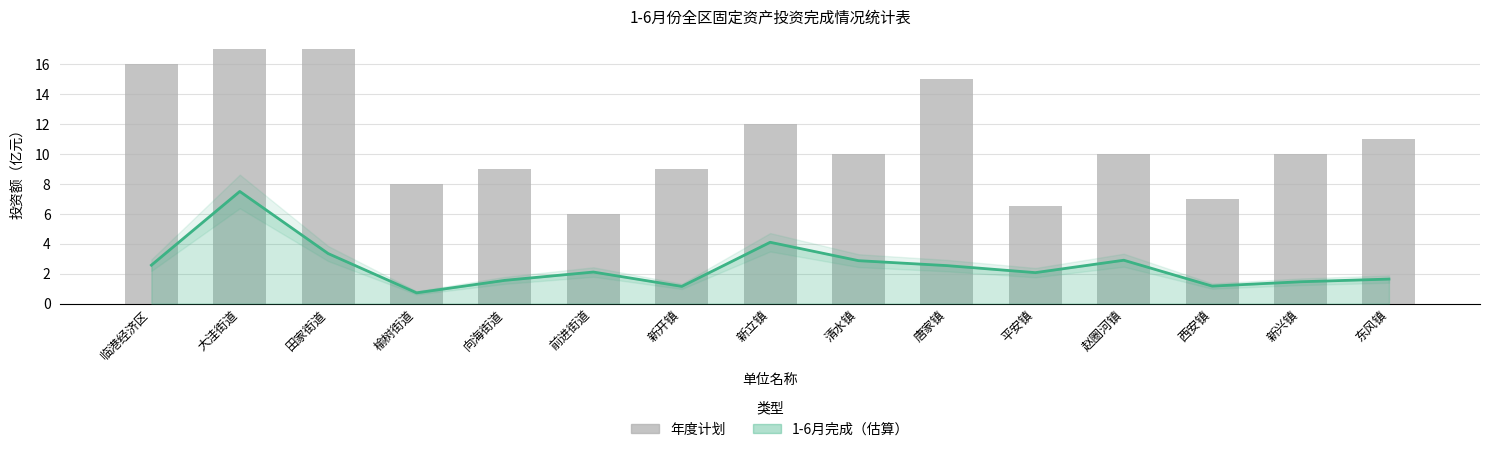

List the series in order of their overall mean, lowest first.

1-6月完成（估算）, 年度计划